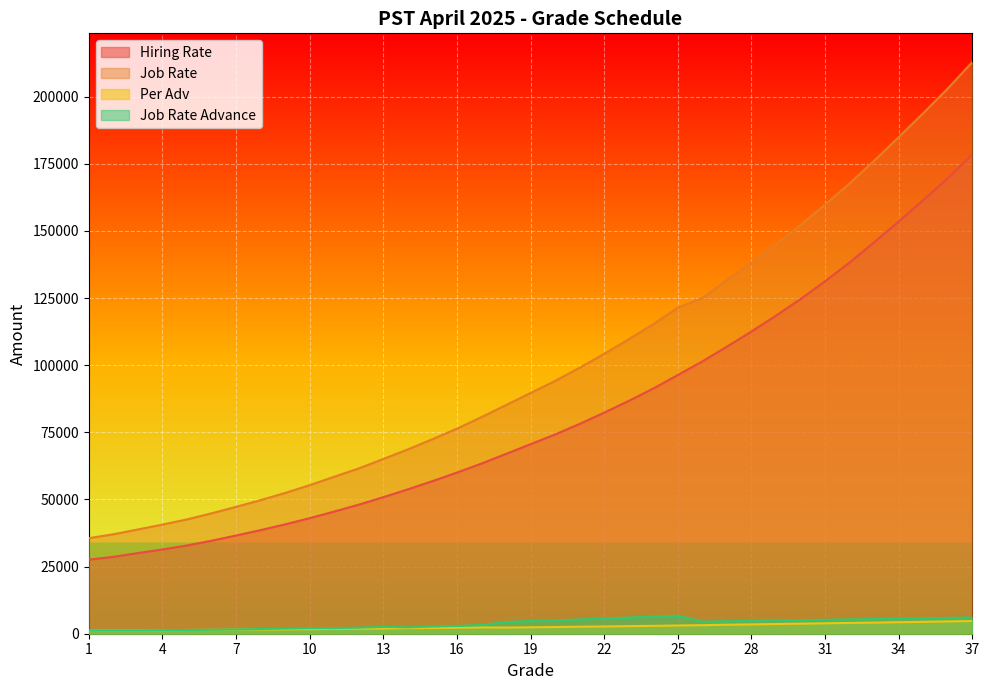

What is the sum of the Per Adv values at 7 and 22?

4230